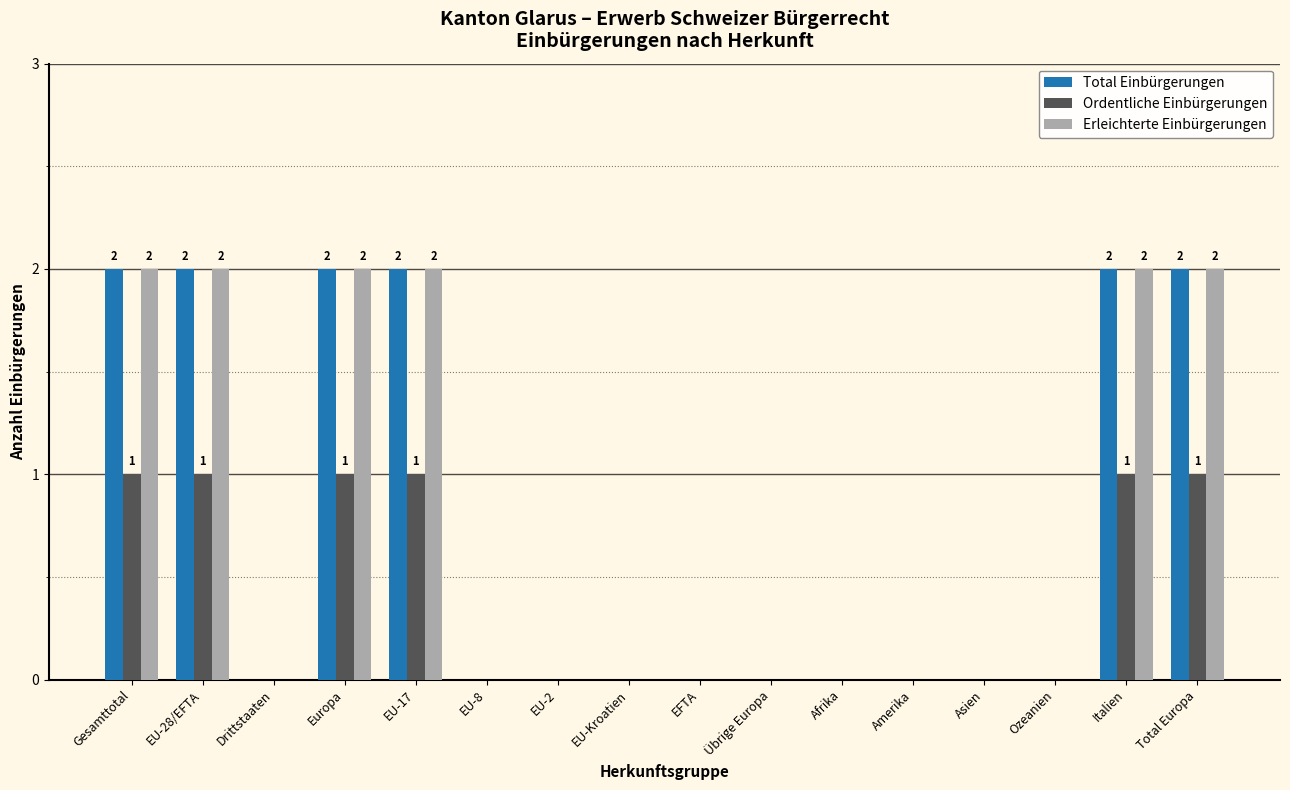

What is the sum of all Ordentliche Einbürgerungen values?

6